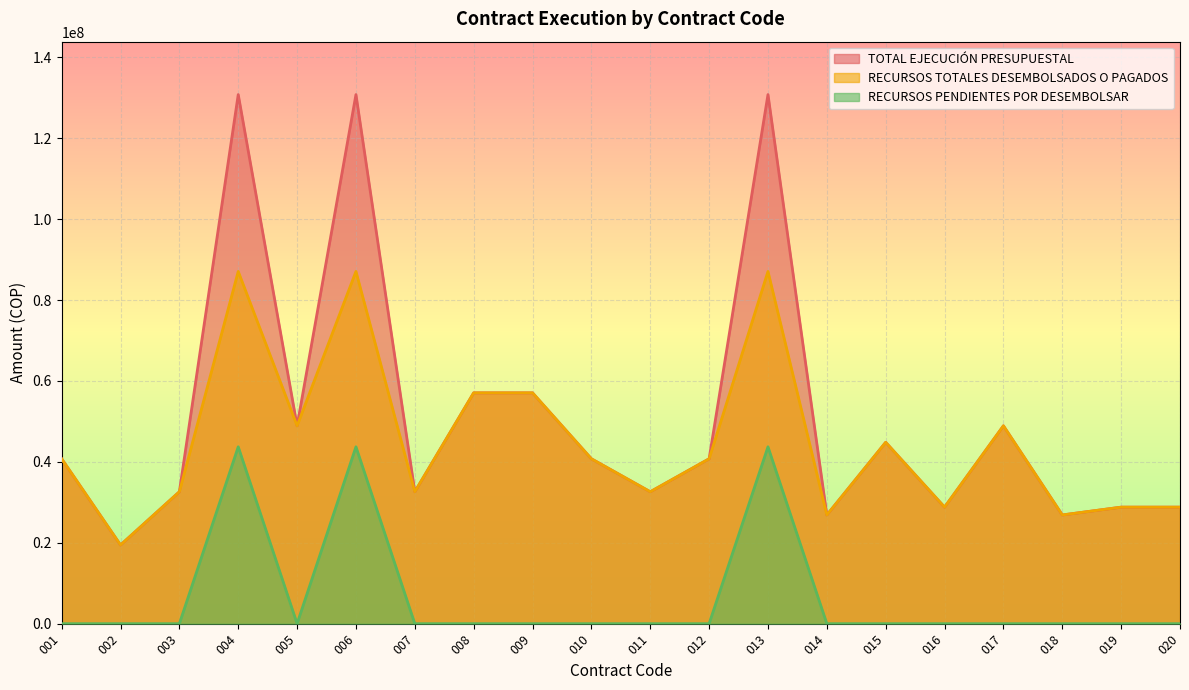

Where does the TOTAL EJECUCIÓN PRESUPUESTAL series first go above 40753115?

004